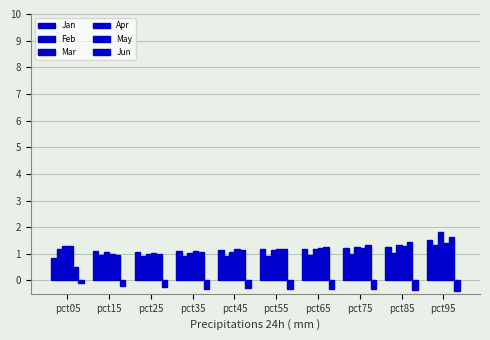

Which category has the highest value in the May series?

pct95